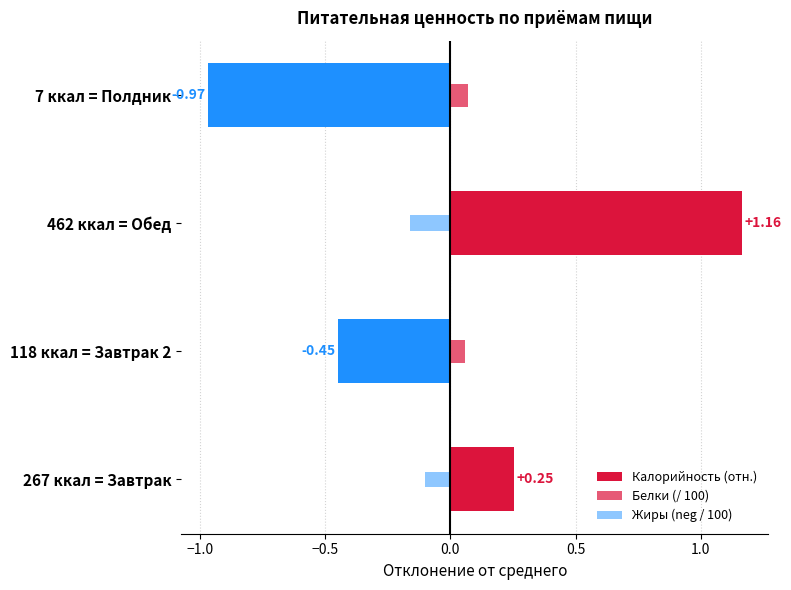

How many bars are there in total?

12